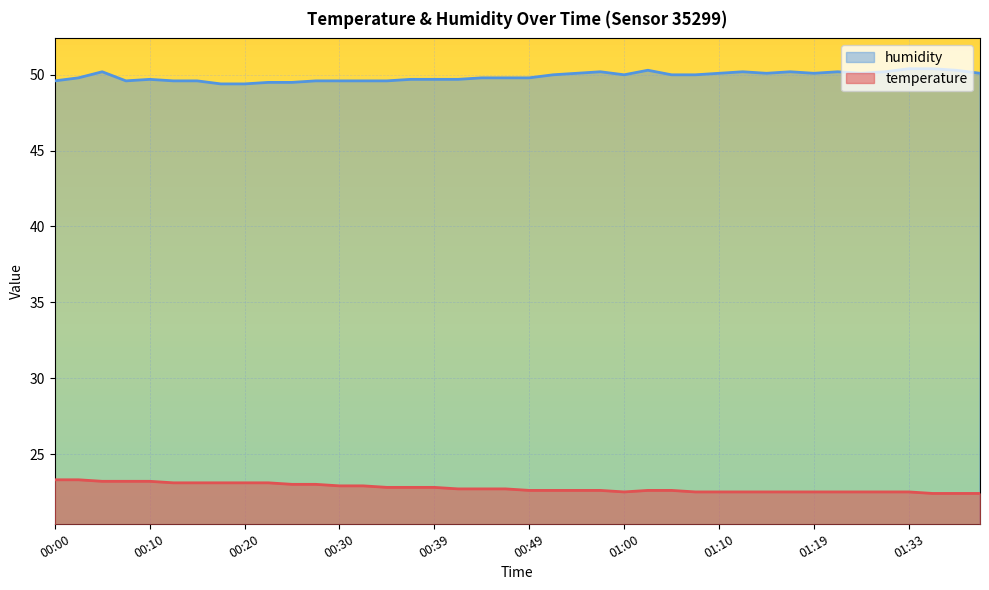

List the labels in order of temperature value, largest first.

00:00, 00:03, 00:05, 00:08, 00:10, 00:13, 00:15, 00:17, 00:20, 00:22, 00:25, 00:27, 00:30, 00:32, 00:35, 00:37, 00:39, 00:42, 00:44, 00:47, 00:49, 00:52, 00:55, 00:57, 01:02, 01:05, 01:00, 01:07, 01:10, 01:12, 01:15, 01:17, 01:19, 01:22, 01:28, 01:30, 01:33, 01:36, 01:38, 01:41